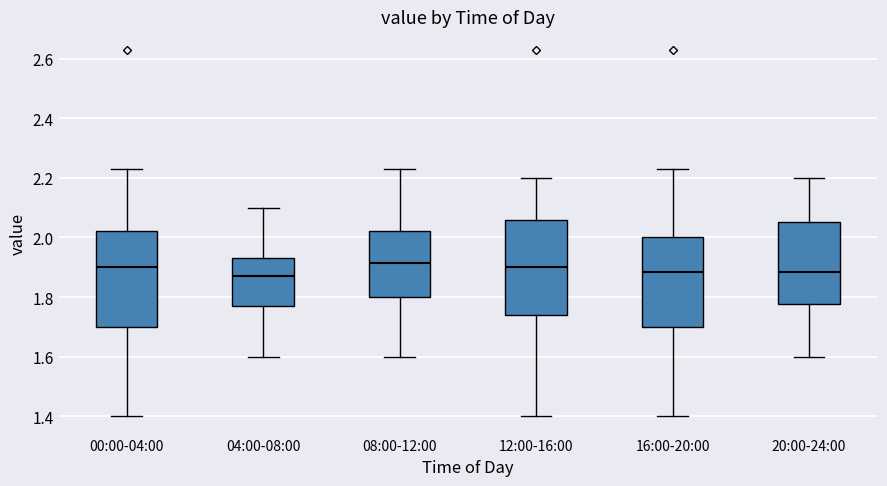

Reading left to right, transcribe this box plot: for each box, give where its median line is, the range the box spans, and where its two whiskers end, as read against the y-axis. The values are not printed on the chart, so give them approximately, as read against the axis.

00:00-04:00: median 1.90, box 1.70 to 2.02, whiskers 1.40 to 2.24
04:00-08:00: median 1.88, box 1.78 to 1.94, whiskers 1.60 to 2.10
08:00-12:00: median 1.92, box 1.80 to 2.02, whiskers 1.60 to 2.24
12:00-16:00: median 1.90, box 1.74 to 2.06, whiskers 1.40 to 2.20
16:00-20:00: median 1.88, box 1.70 to 2.00, whiskers 1.40 to 2.24
20:00-24:00: median 1.88, box 1.78 to 2.06, whiskers 1.60 to 2.20